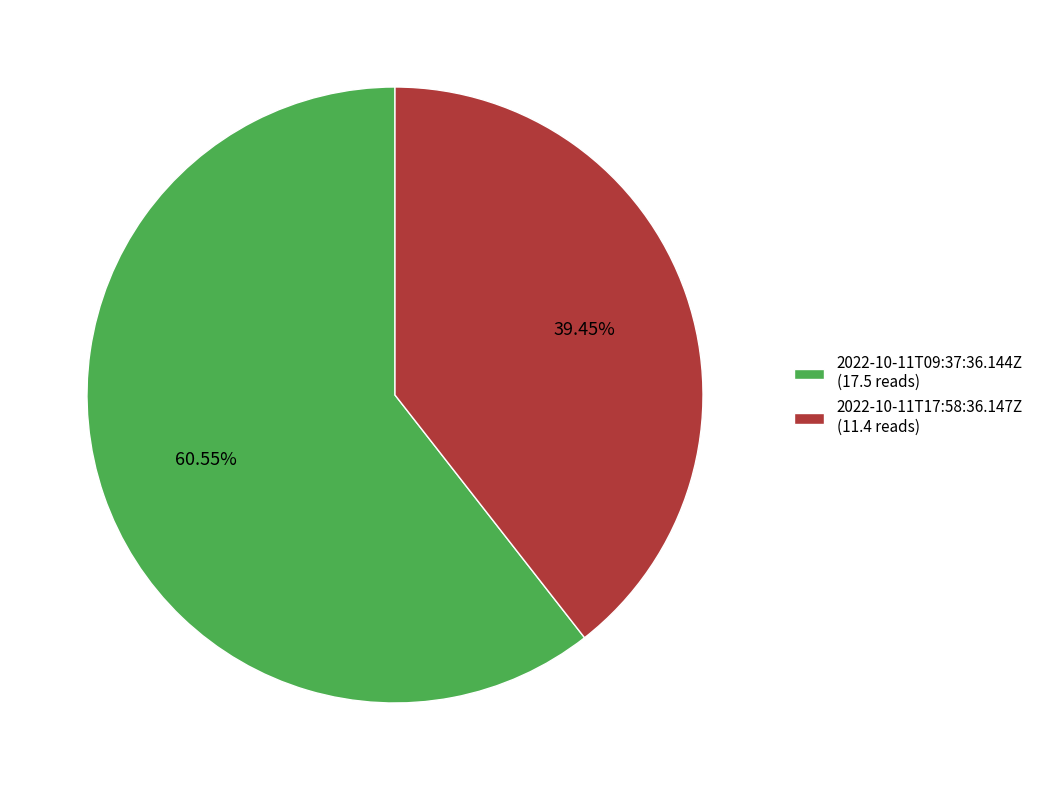

Approximately how many times larger is the value at 2022-10-11T17:58:36.147Z compared to 2022-10-11T09:37:36.144Z?

0.7